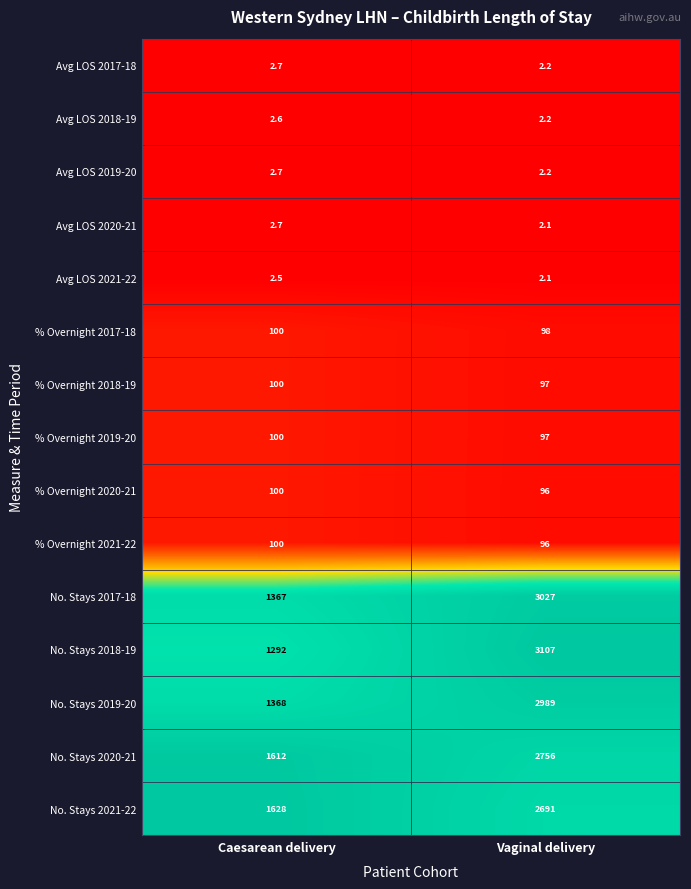

Which series has the widest spread of values?

No. Stays 2018-19